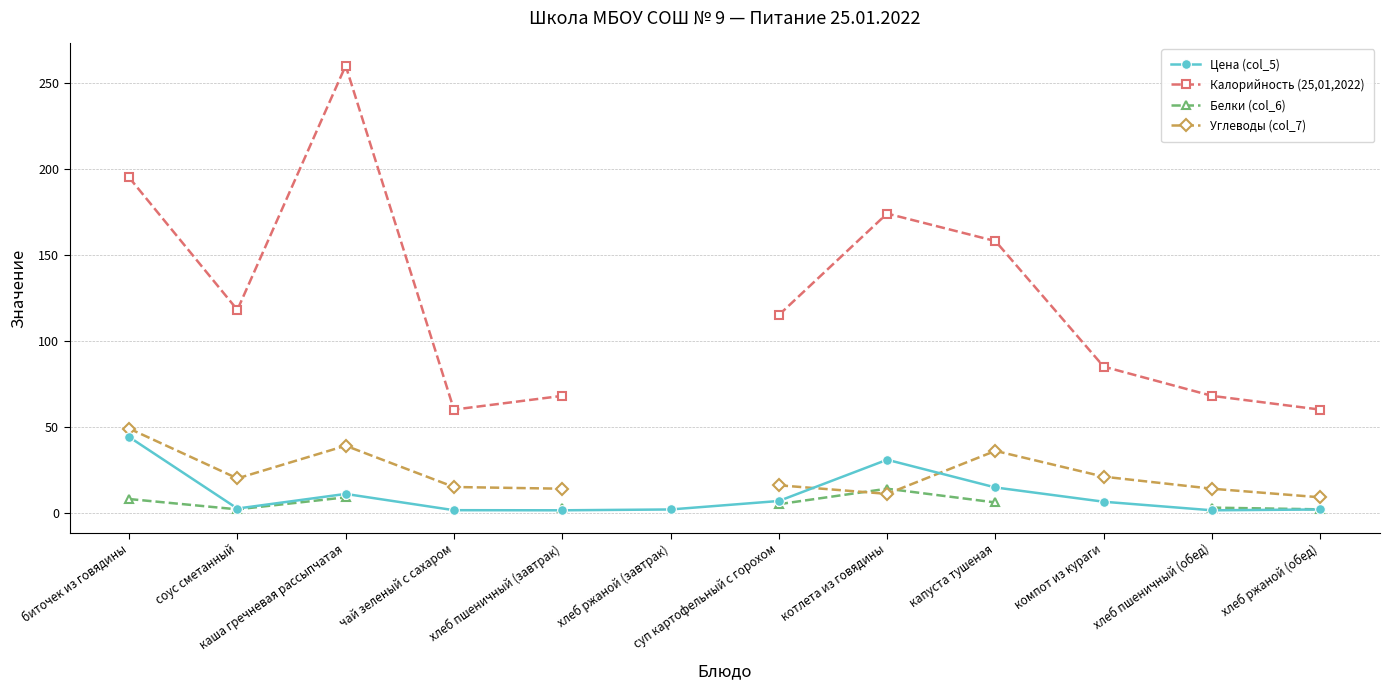

The value of Белки (col_6) at соус сметанный is 0.6. True or false?

False